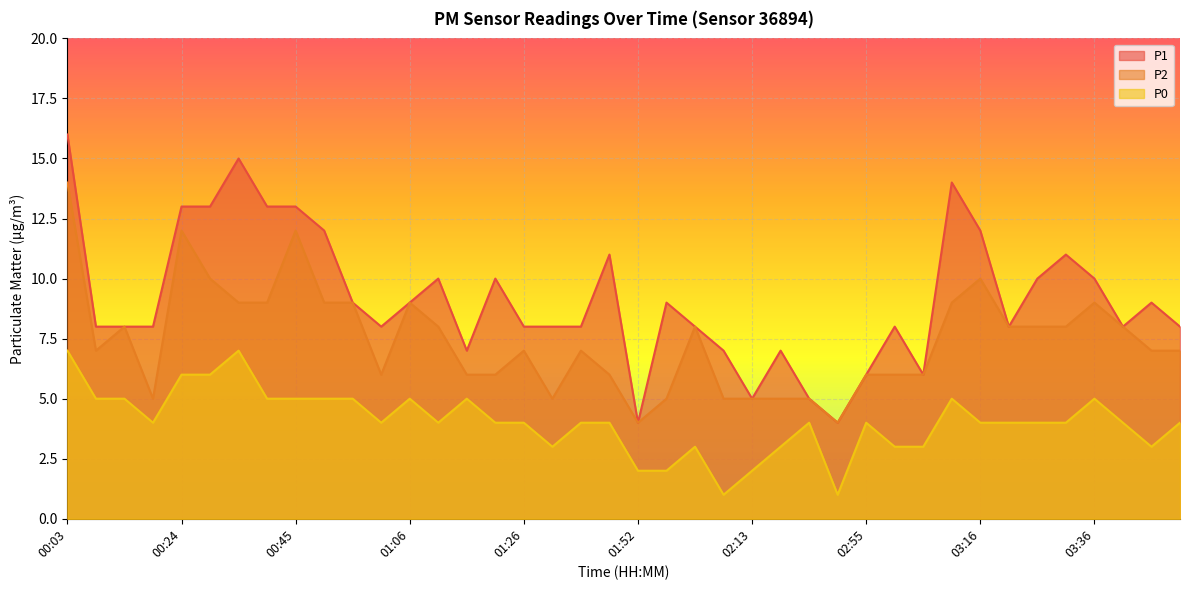

What is the label of the 26th point from the right?

01:16